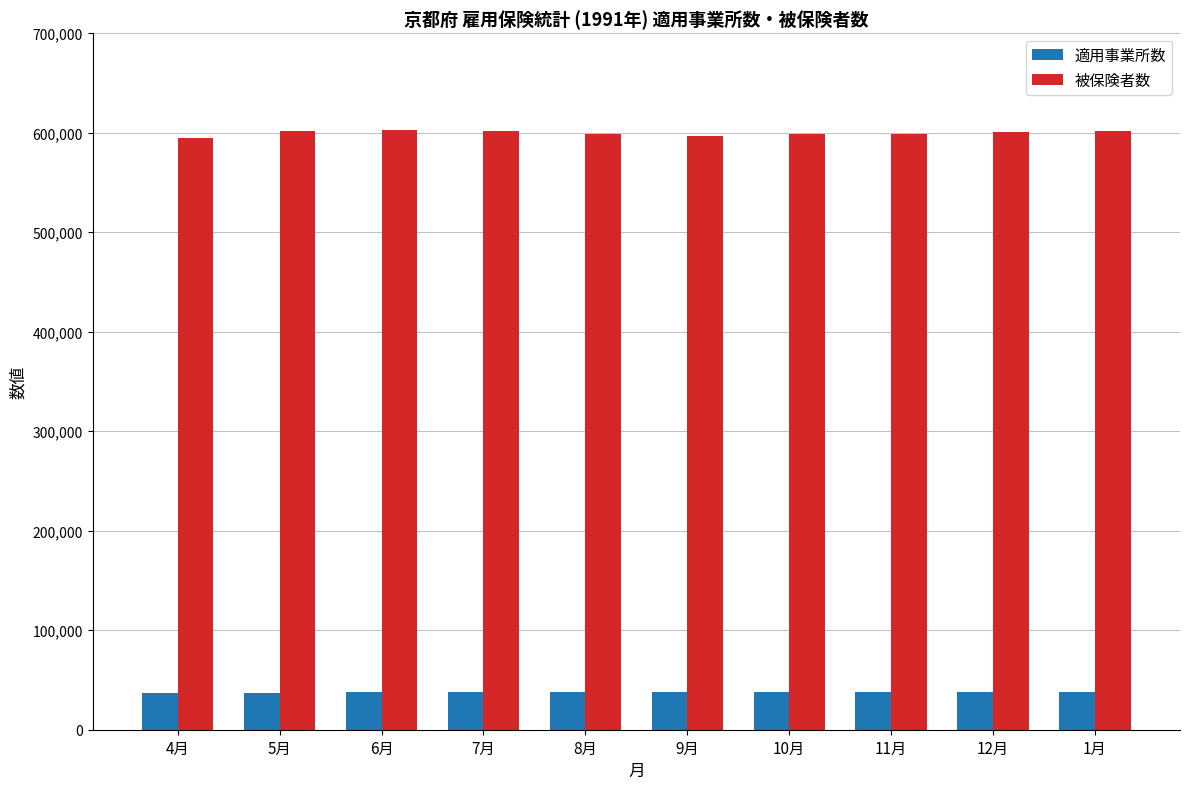

The value of 適用事業所数 at 7月 is 37605. True or false?

True